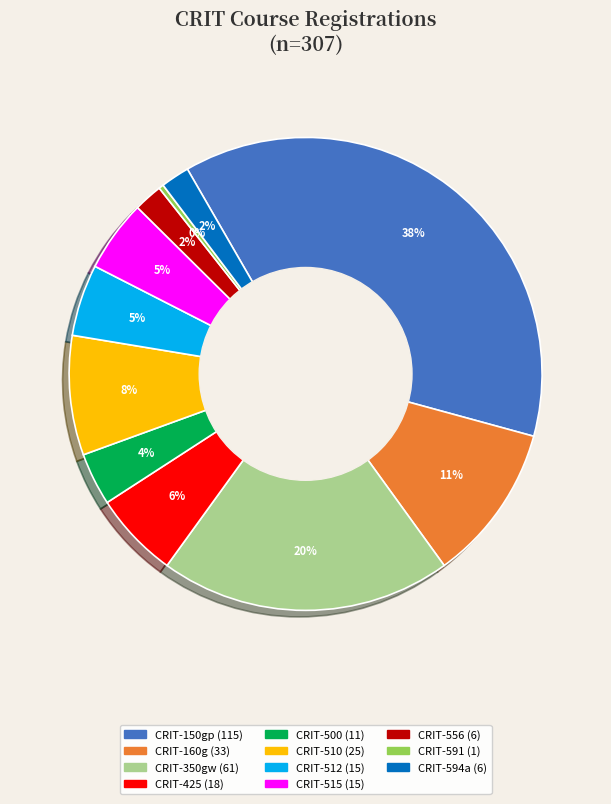

Is there a majority slice in this chart?

No